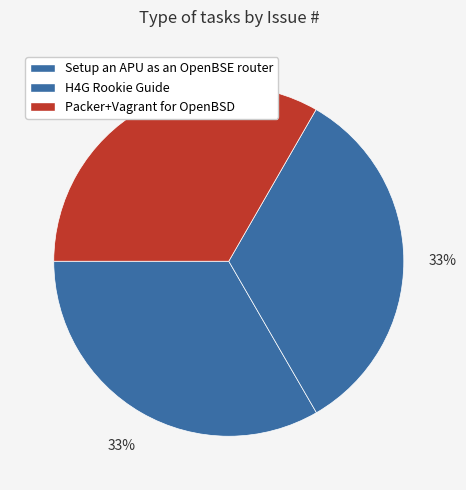

Does H4G Rookie Guide account for over 50% of the chart?

No